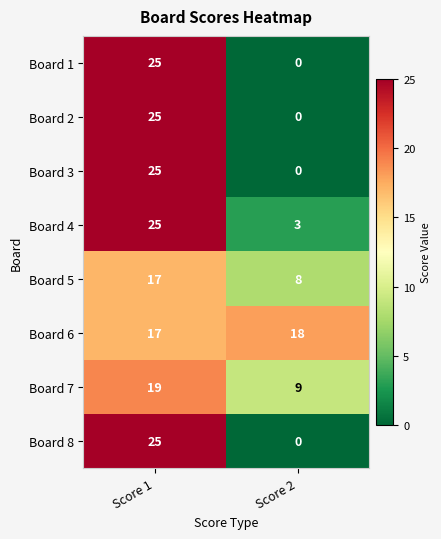

At which category does the chart reach its peak across all series?

Score 1